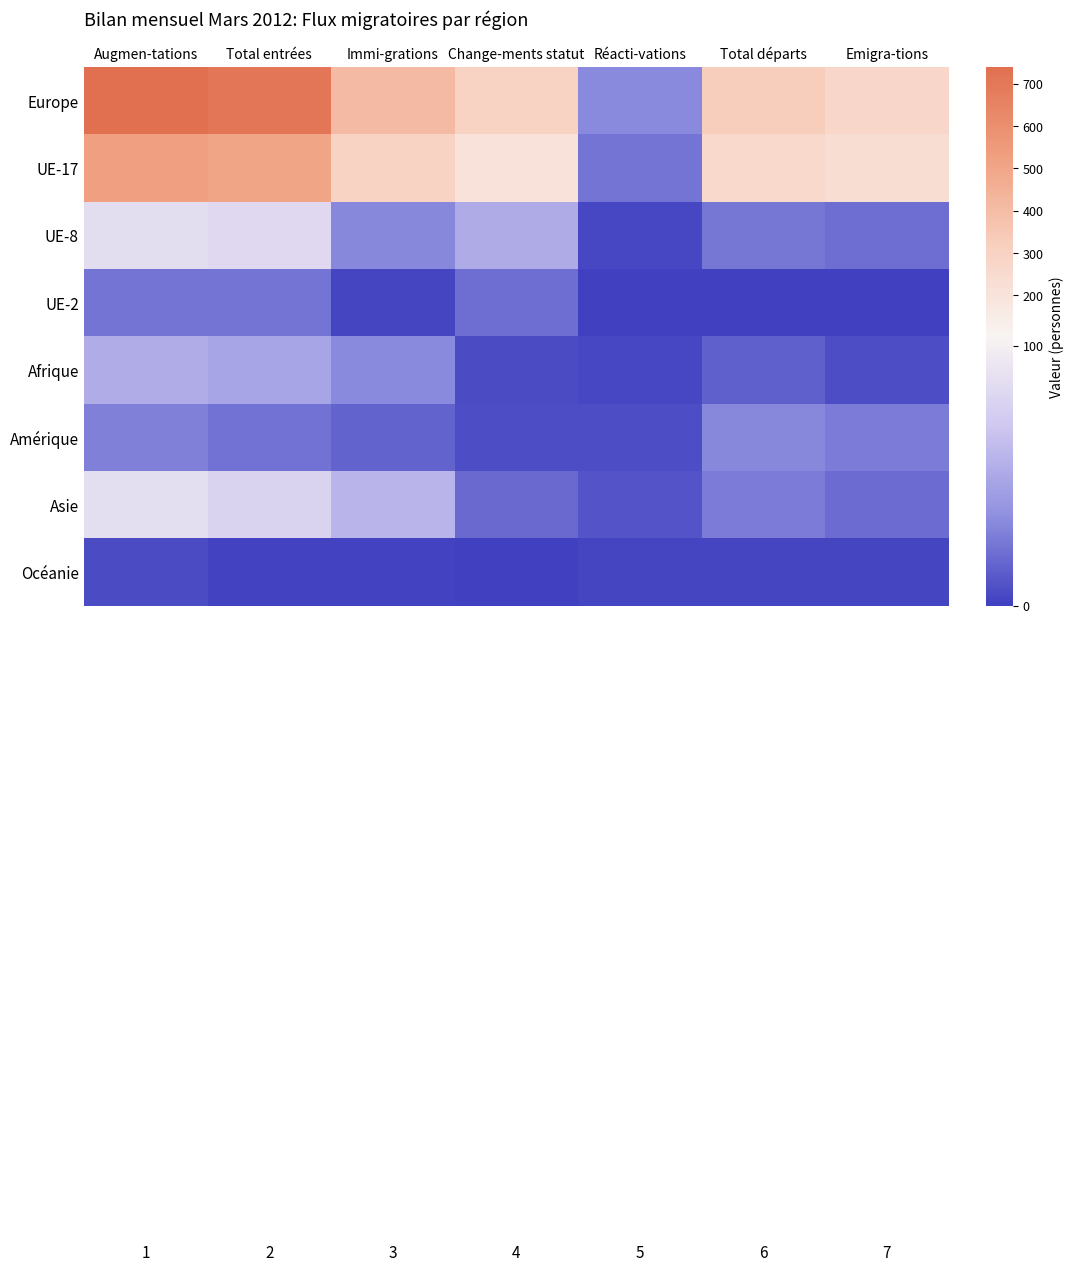

Rank the series by their maximum value, from lowest to highest.

Océanie, UE-2, Amérique, Afrique, UE-8, Asie, UE-17, Europe